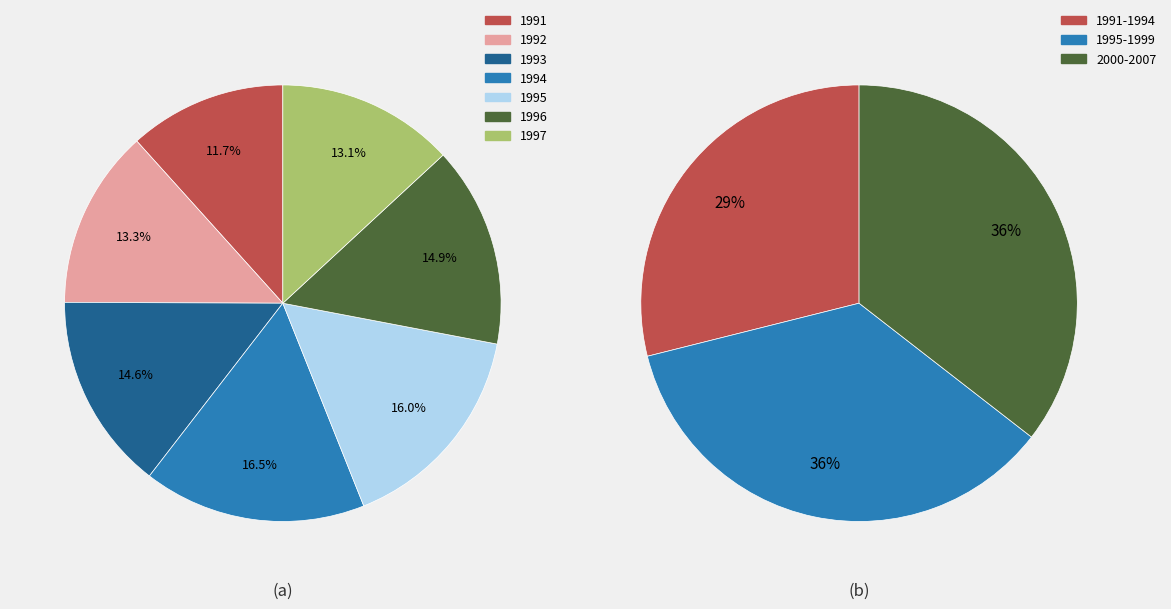

Which category has the biggest portion of the pie?

1994